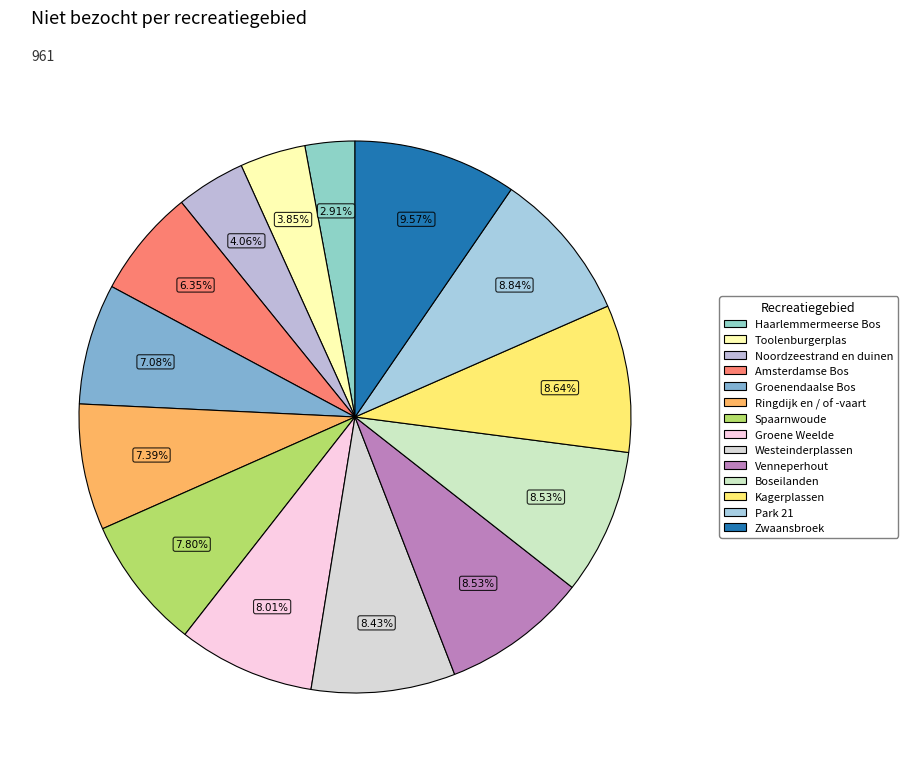

What percentage is the Noordzeestrand en duinen slice, to the nearest percent?

4%